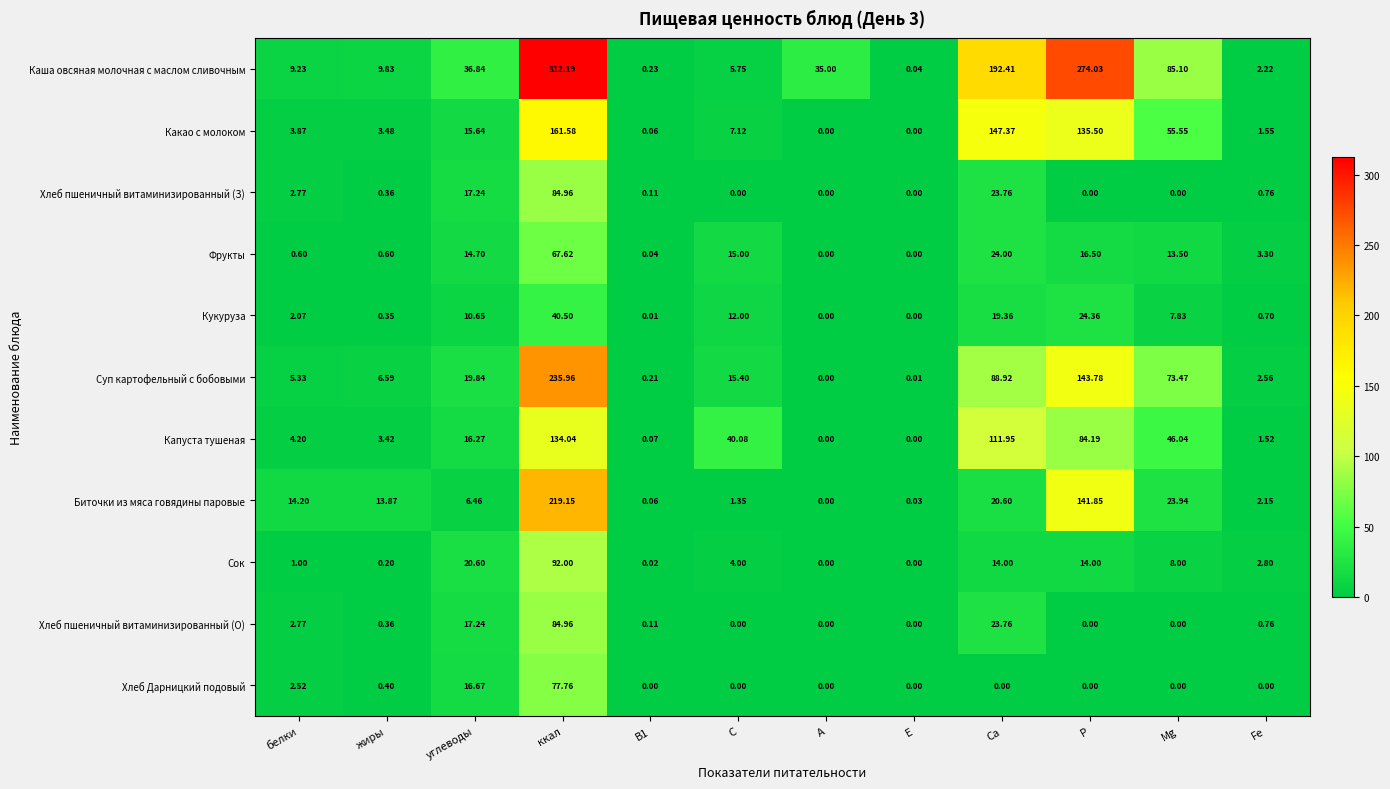

At which label does Сок first exceed 4?

углеводы